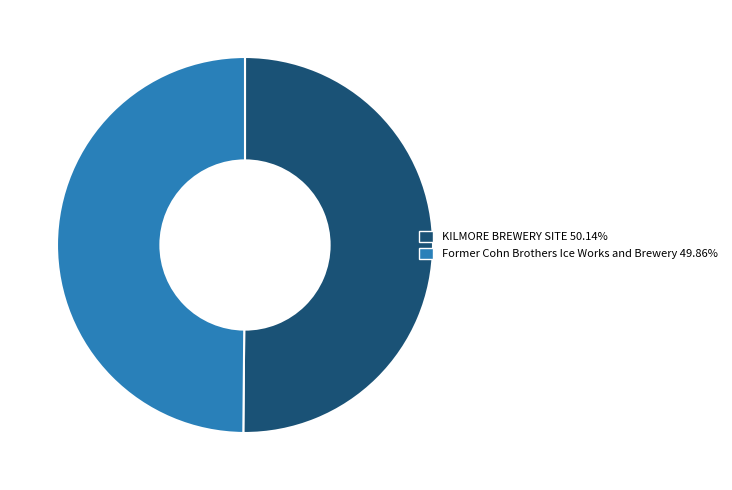

Is the sum of Former Cohn Brothers Ice Works and Brewery and KILMORE BREWERY SITE greater than half?

Yes